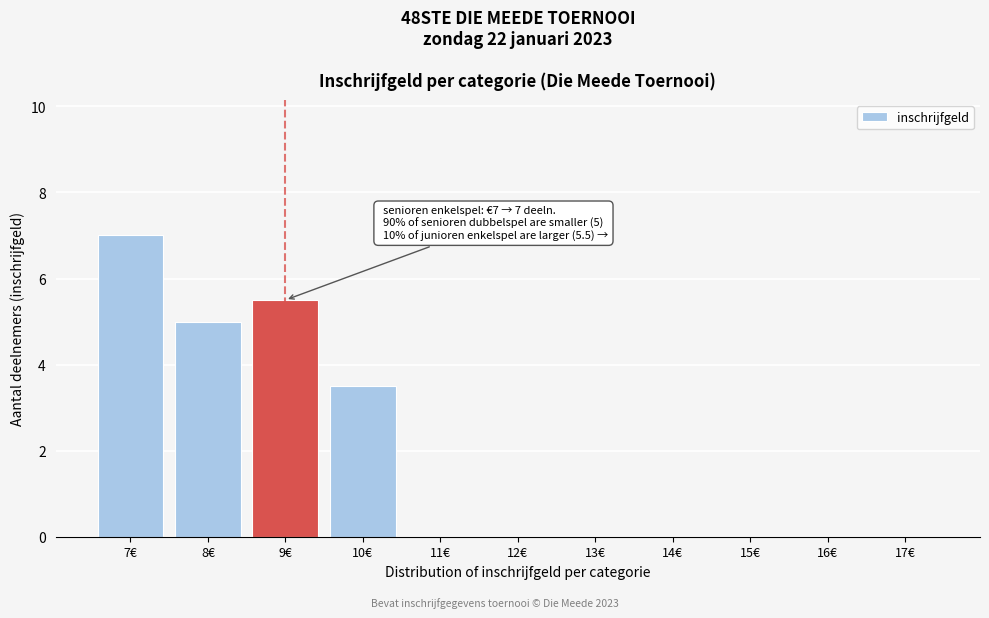

Reading left to right, what are all the values shown in this chart?

7€=7.0	8€=5.0	9€=5.5	10€=3.5	11€=0.0	12€=0.0	13€=0.0	14€=0.0	15€=0.0	16€=0.0	17€=0.0